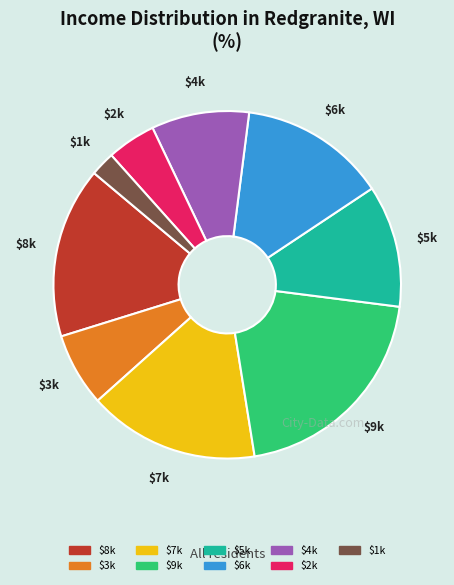

Count the number of slices in the pie.

9